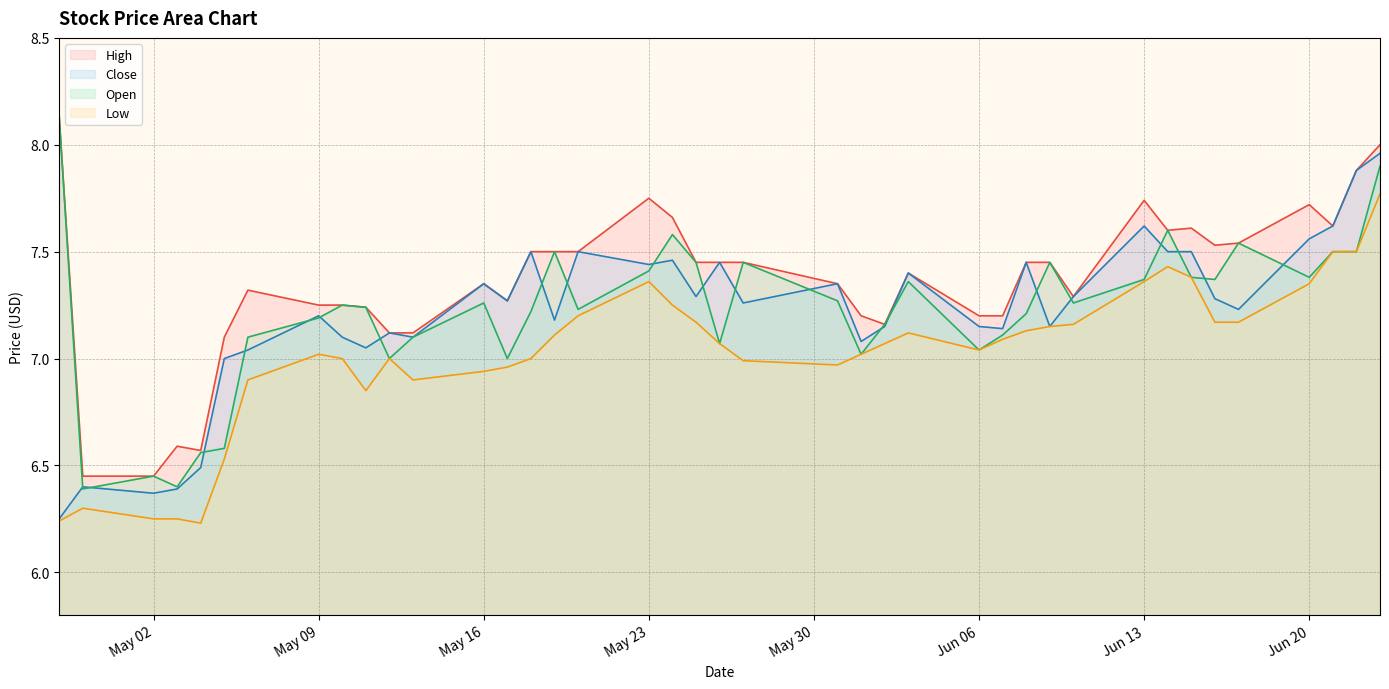

At which category does Low reach its first local peak?

Low